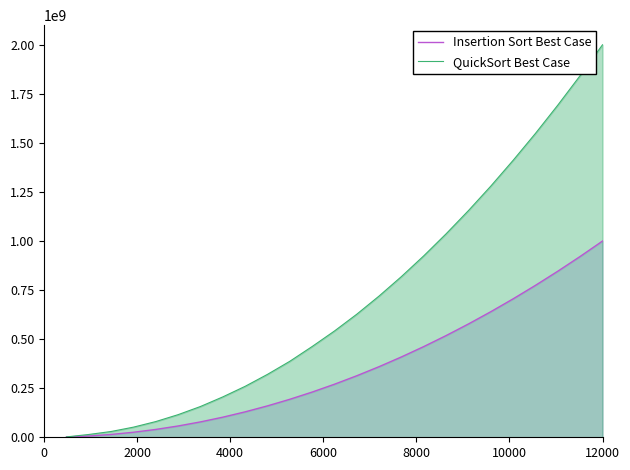

What is the sum of all QuickSort Best Case values?

17688358195.0